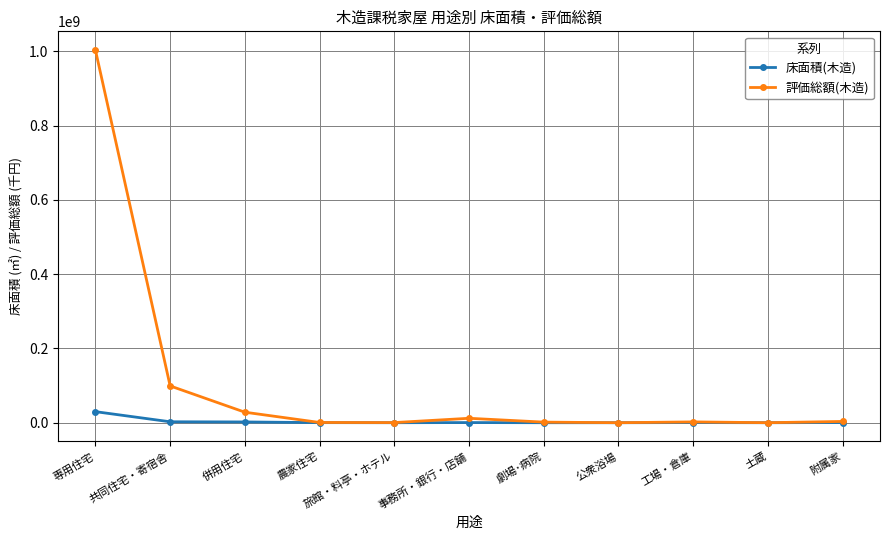

At 共同住宅・寄宿舎, list the series in order from largest to smallest.

評価総額(木造), 床面積(木造)